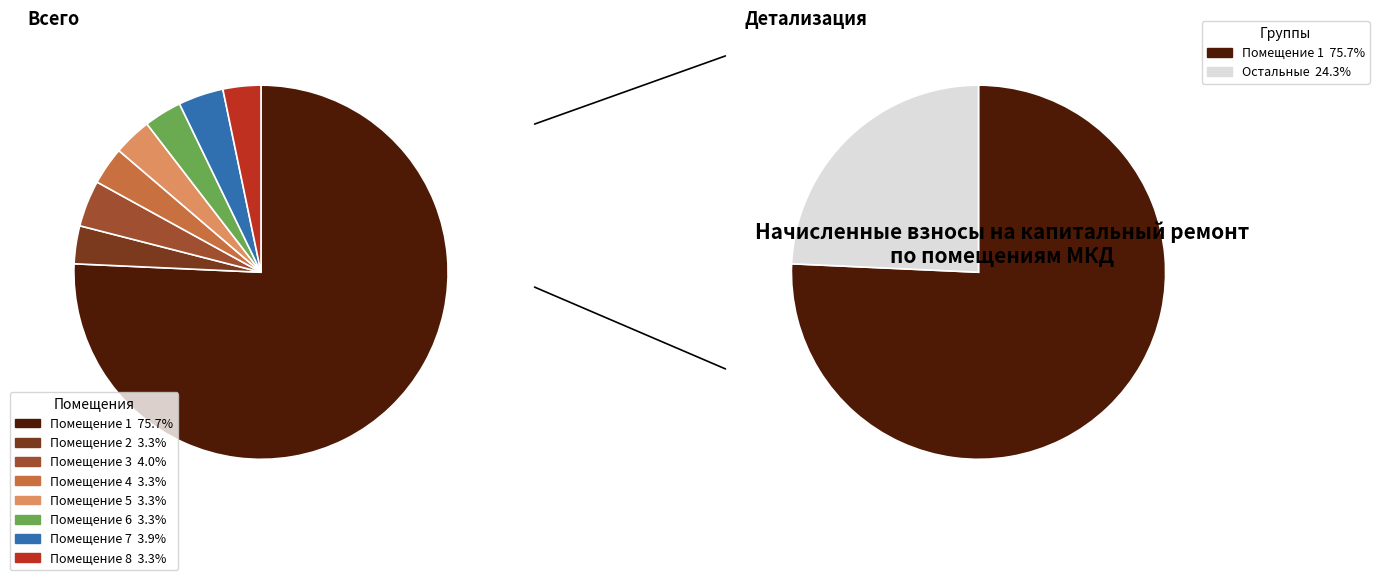

To the nearest percent, what is the difference between the largest and smallest slice percentages?

72%